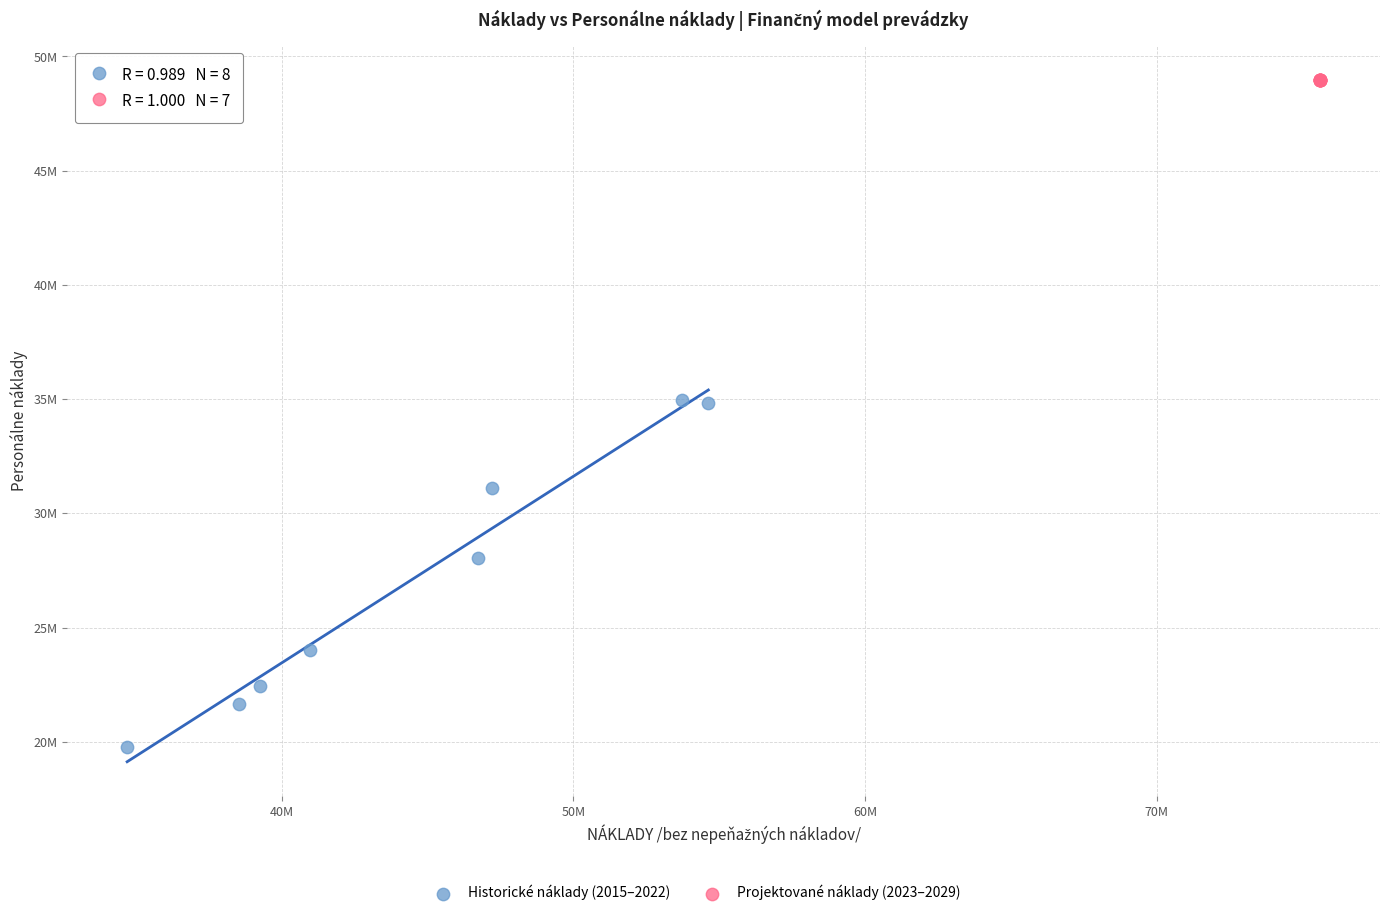

Which series contains the highest Y value?

Projektované náklady (2023–2029)